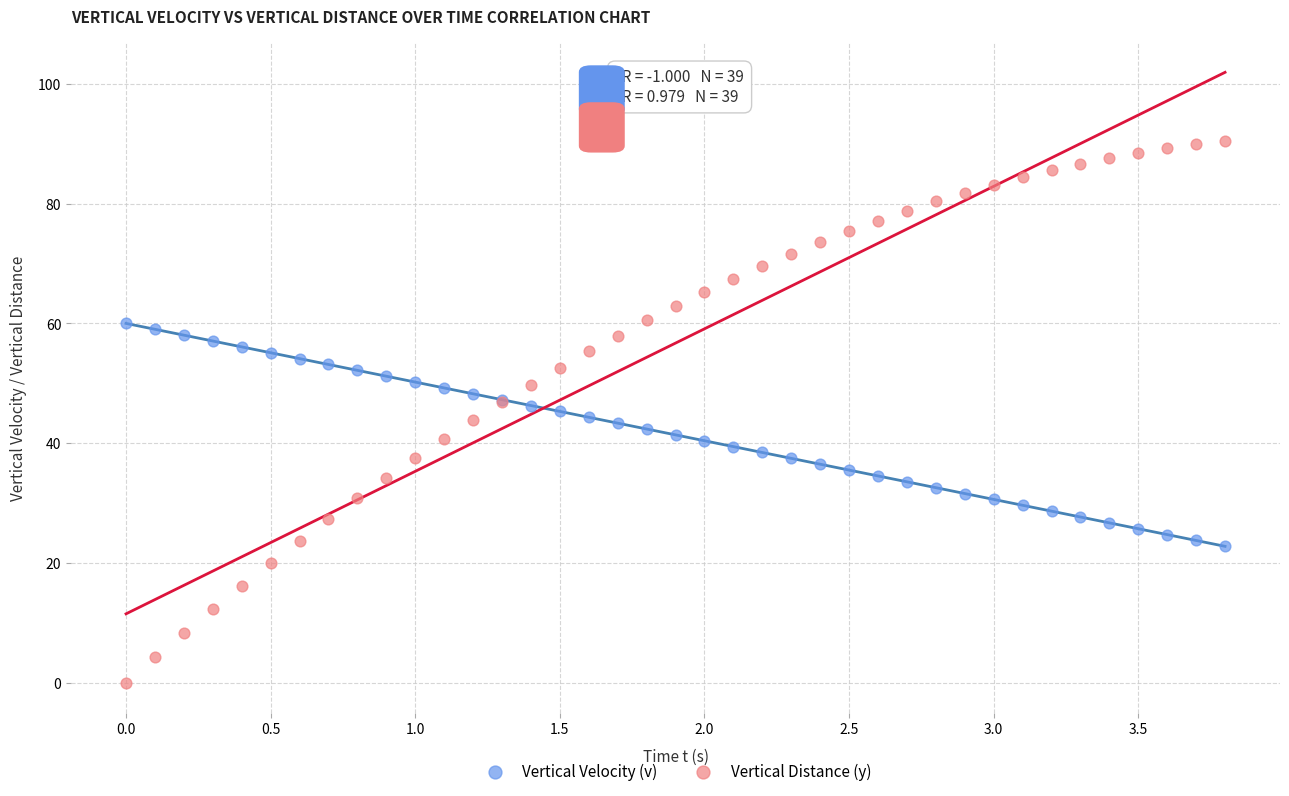

Which series reaches the minimum Y coordinate?

Vertical Distance (y)